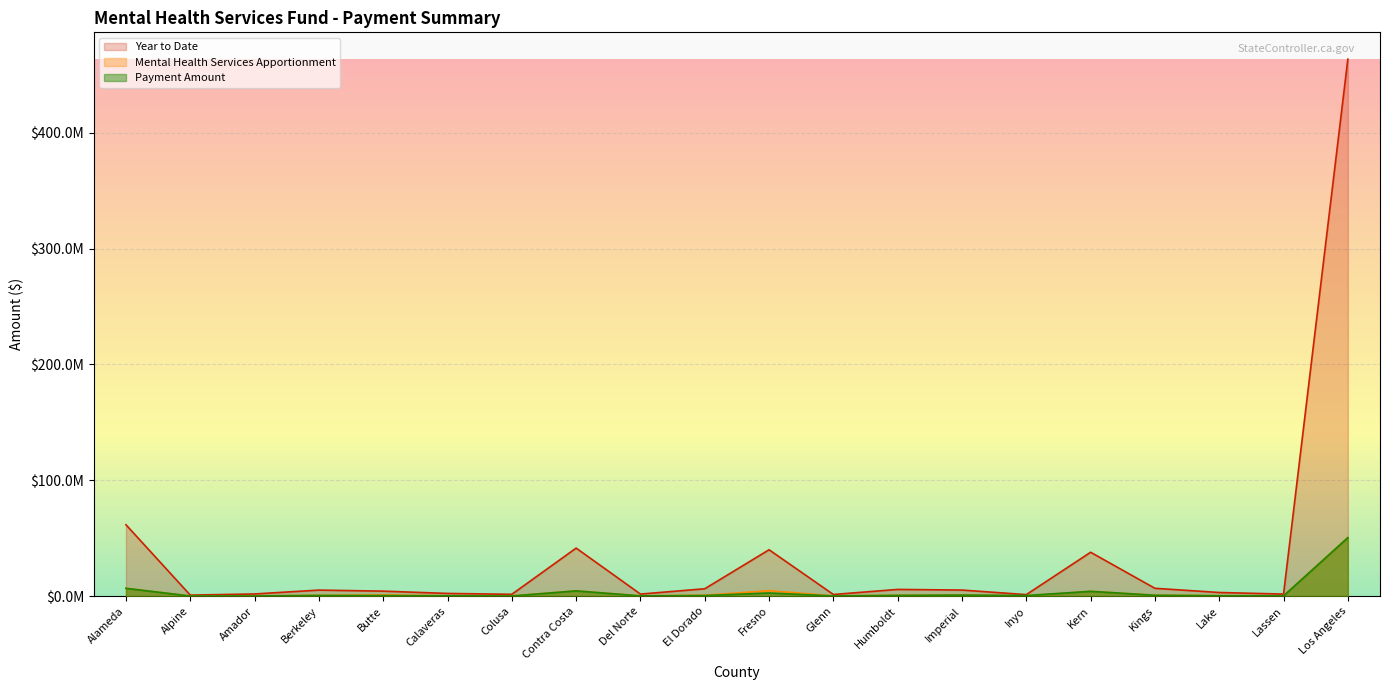

How many data points in Payment Amount are less than 508757?

10